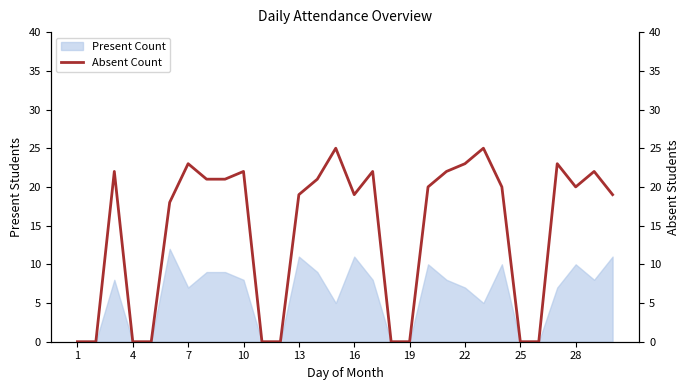

The Present Count series shows 11 at 16. True or false?

True